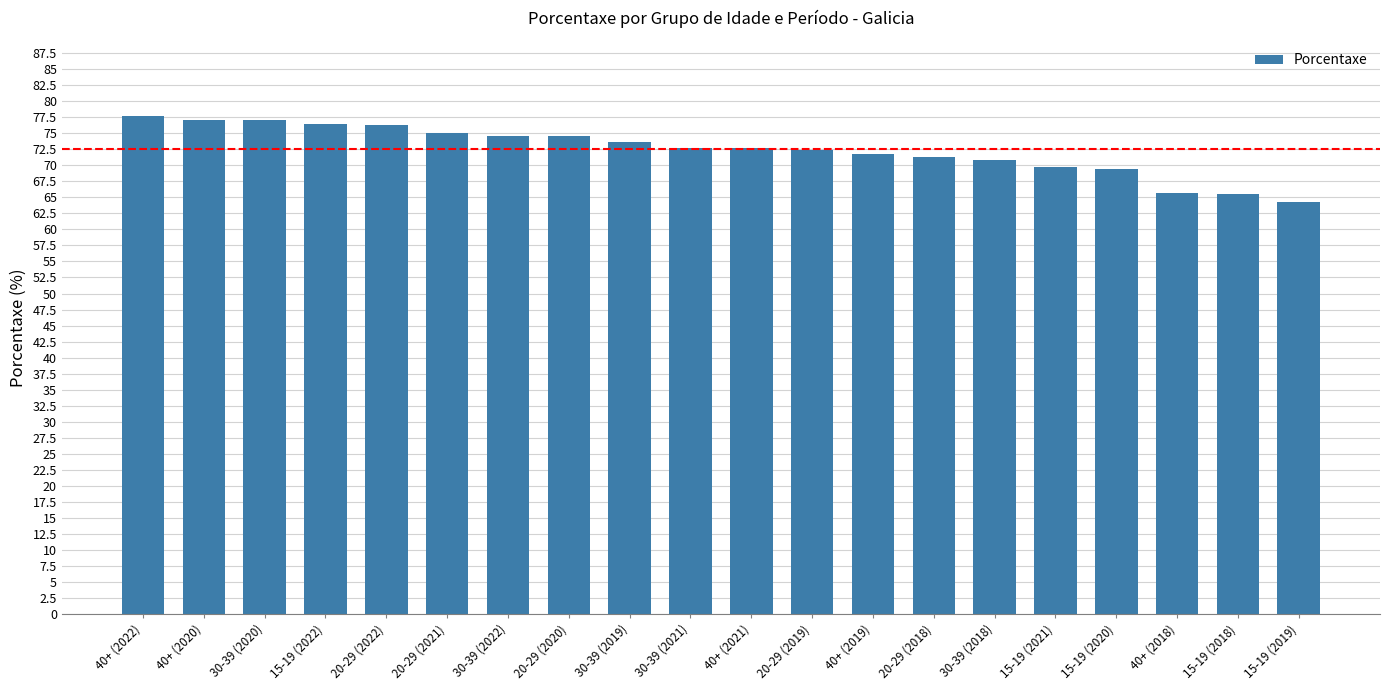

What is the average value?

72.5